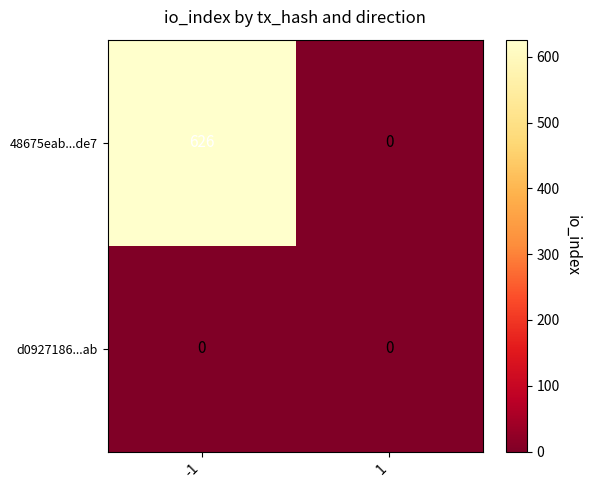

Rank the series by their average value, from lowest to highest.

d0927186...ab, 48675eab...de7